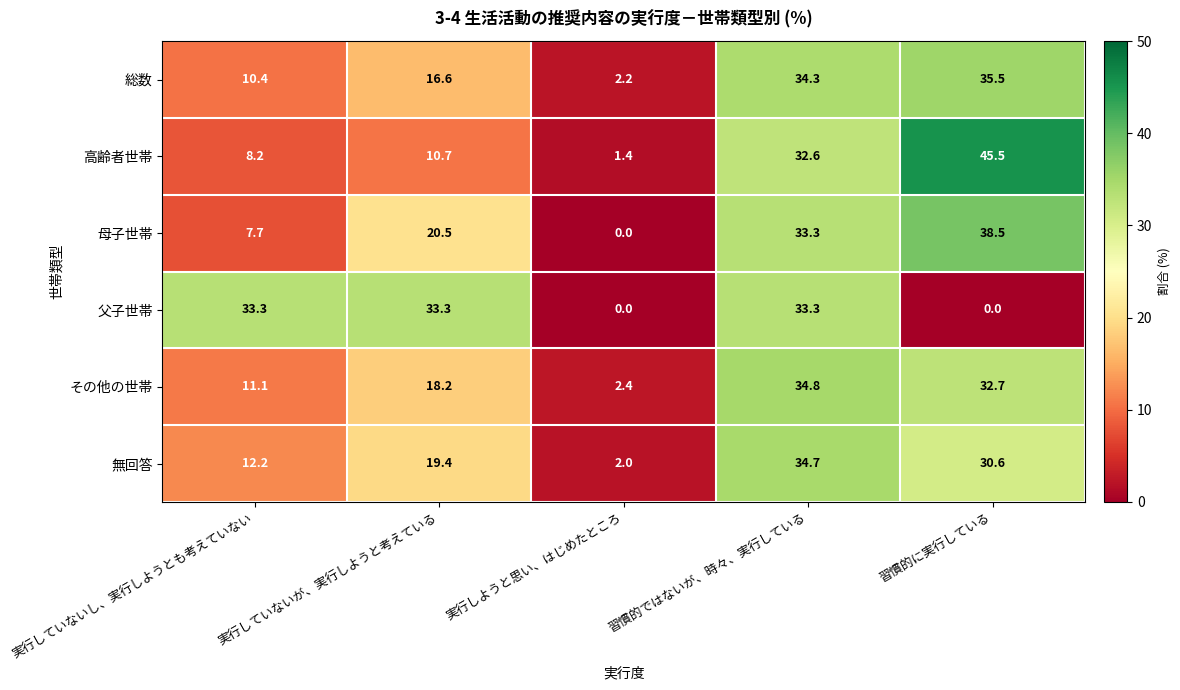

What is the maximum value shown in the chart?

45.5